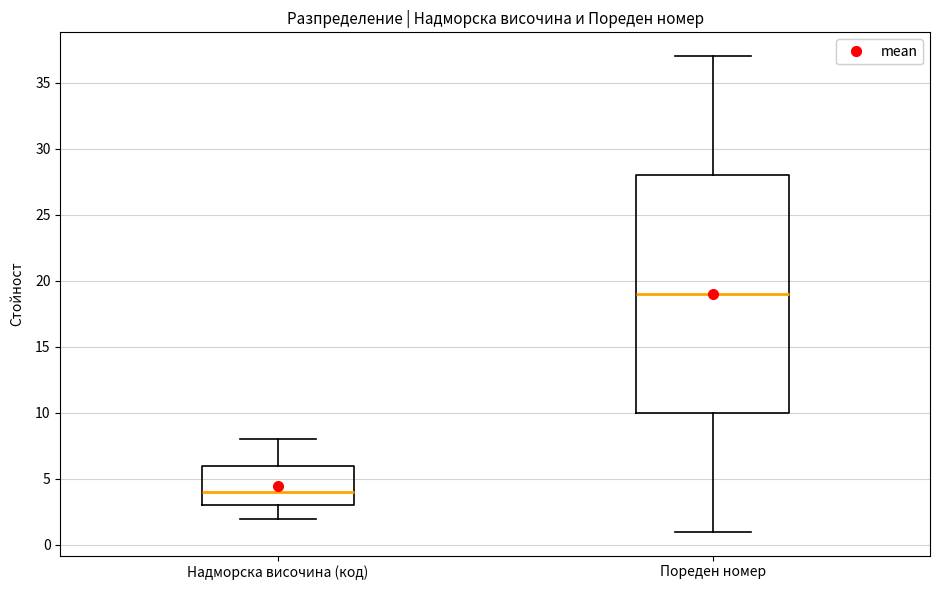

Where is the lower edge of the box for Надморска височина (код) on the y-axis? The values are not printed on the chart, so give them approximately, as read against the axis.

3